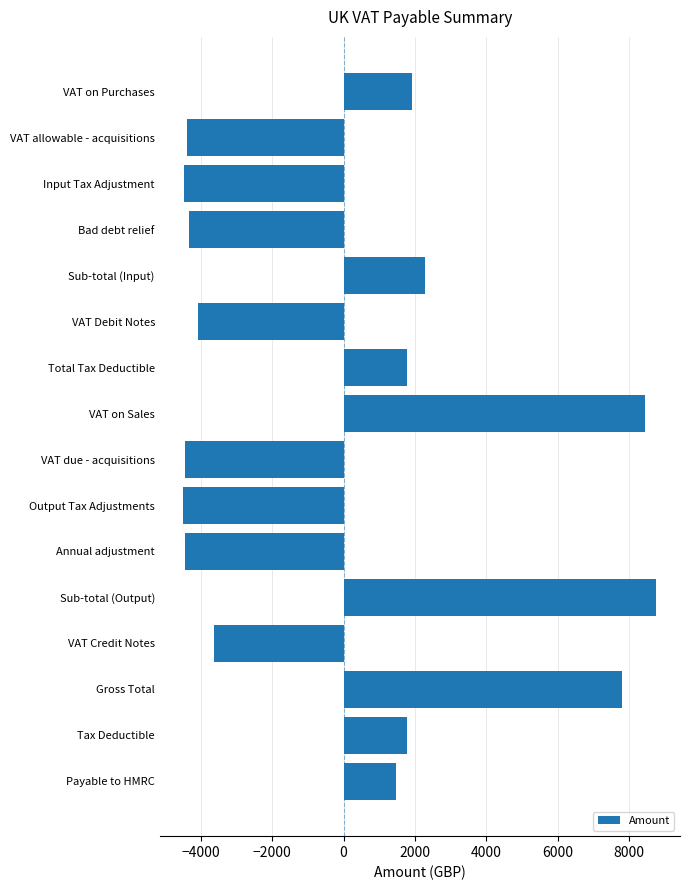

What is the change in value from VAT on Purchases to Payable to HMRC?

-470